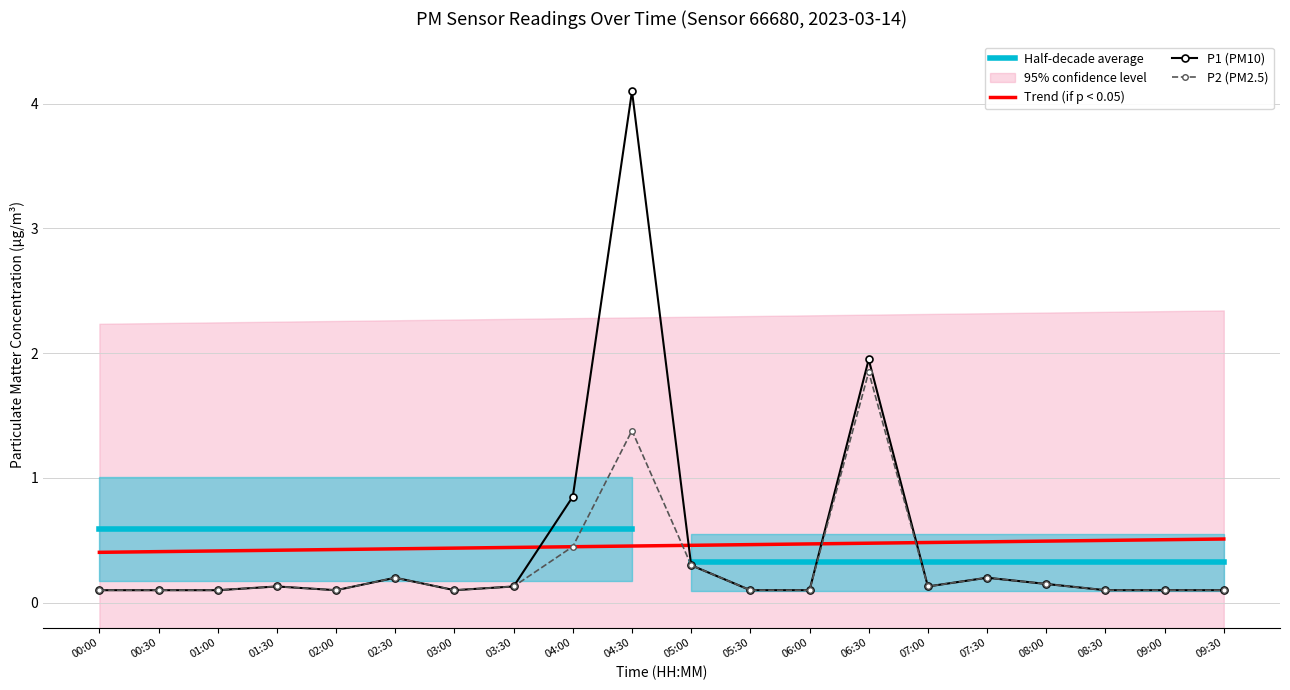

At which category does the chart reach its peak across all series?

04:30